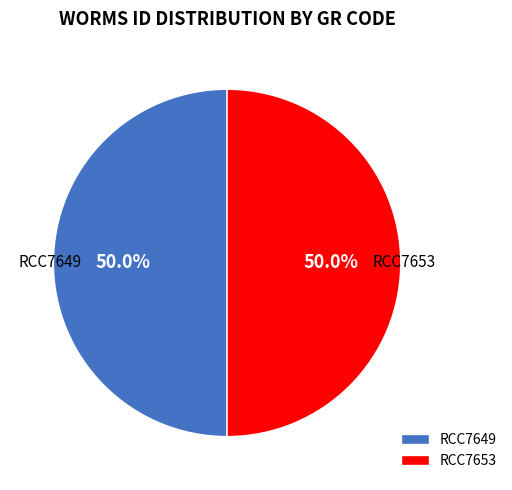

What percentage is NOT represented by RCC7653?

50.0%